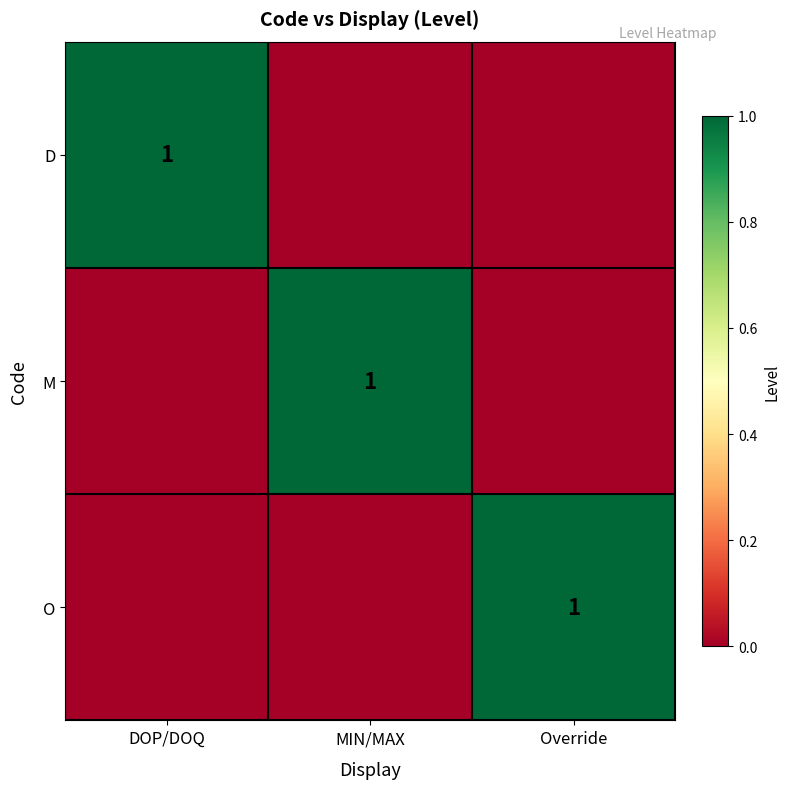

Is it true that O equals 0 at Override?

False